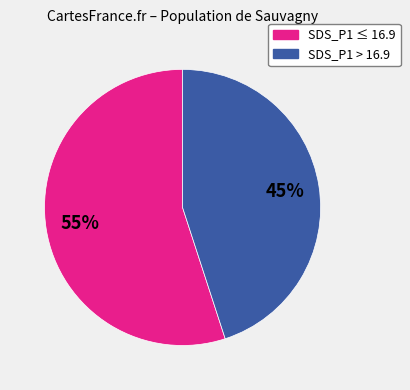

Is there a majority slice in this chart?

Yes